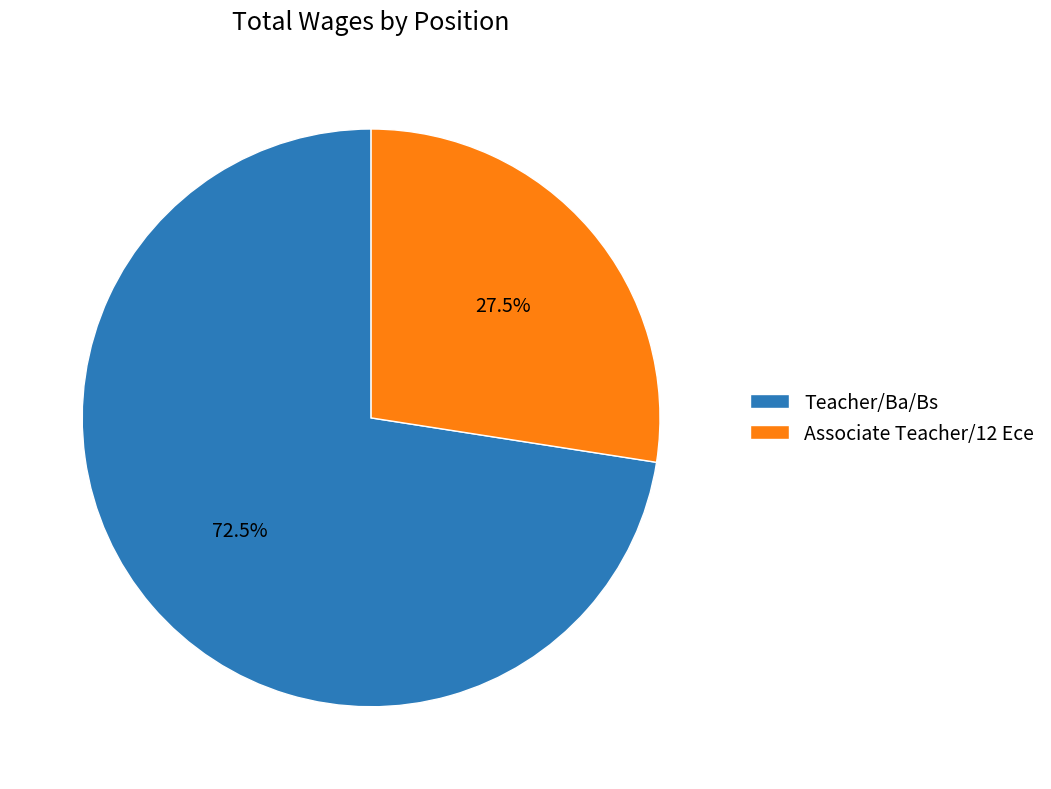

What is the smallest slice in the pie chart?

Associate Teacher/12 Ece